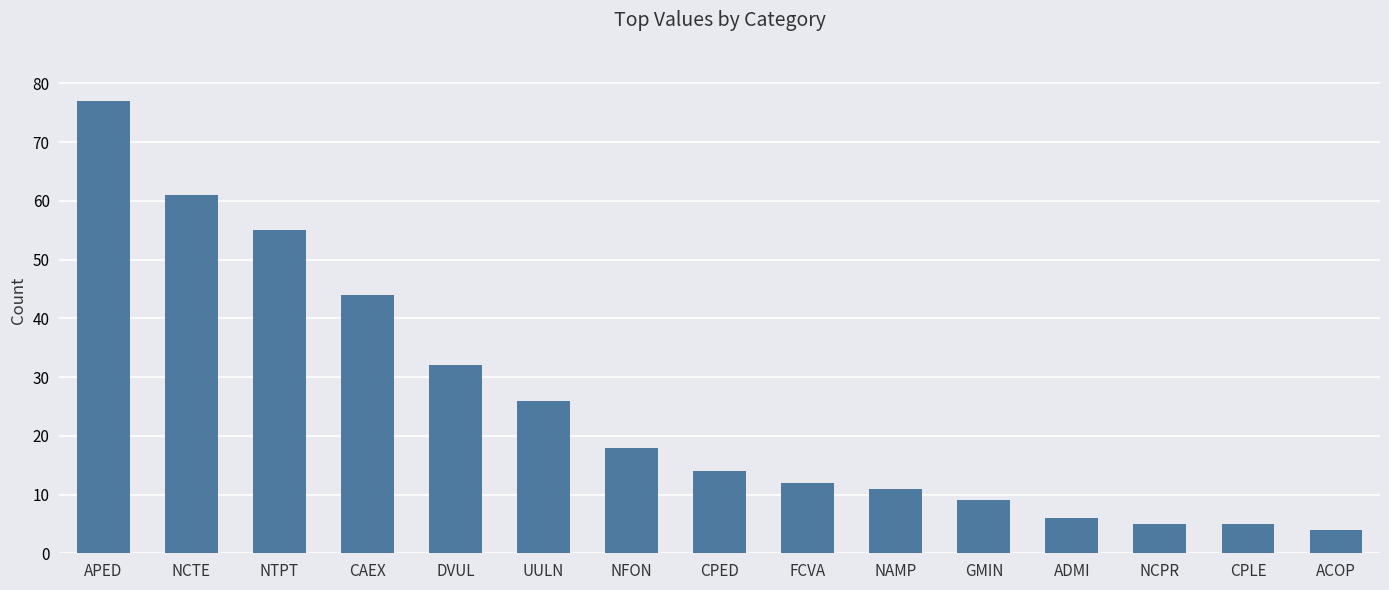

What is the sum of all values?

379